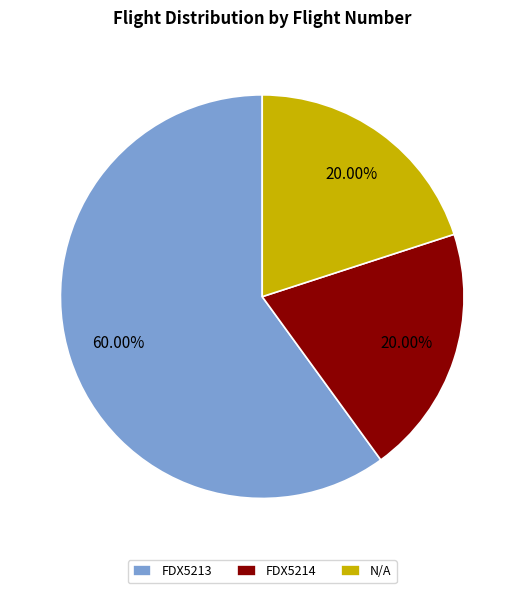

What is the ratio of the value at FDX5213 to the value at FDX5214?

3.0